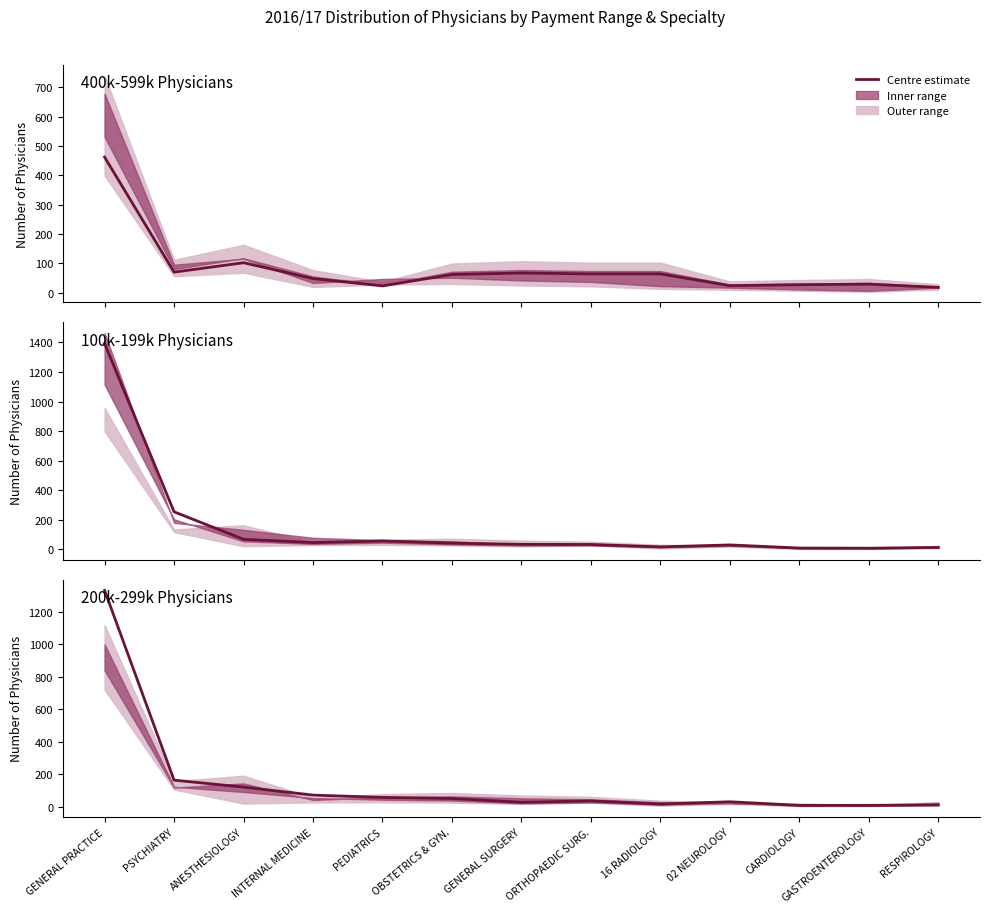

Reading right to left, what are all the values shown in this chart?

400k-599k Physicians: 18	29	27	24	64	64	67	62	23	48	102	70	462
100k-199k Physicians: 13	8	9	30	17	33	34	42	57	46	68	254	1393
200k-299k Physicians: 11	8	8	30	16	35	27	50	57	71	120	163	1330